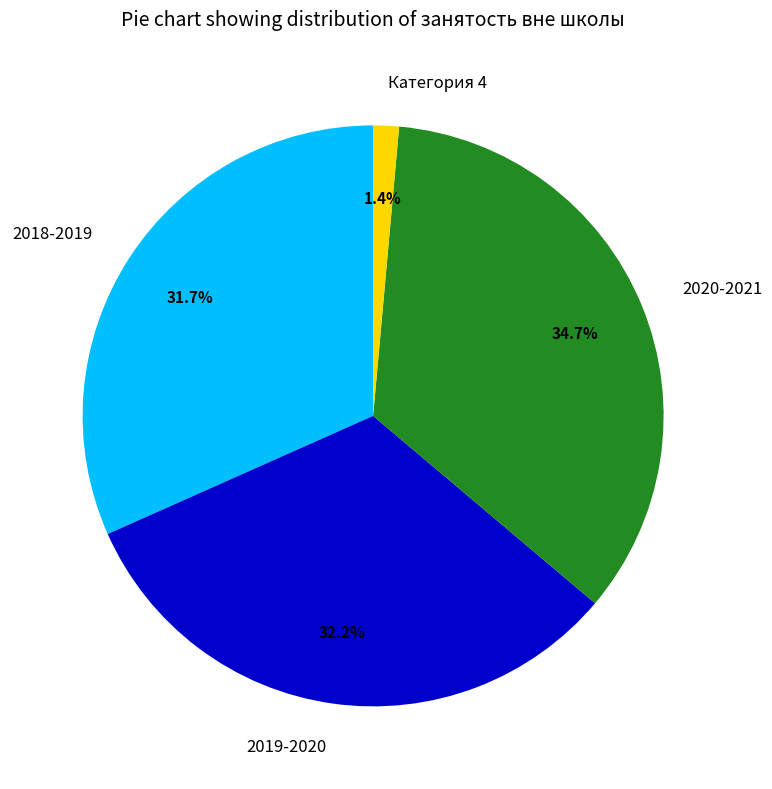

Does 2018-2019 represent more than half of the total?

No